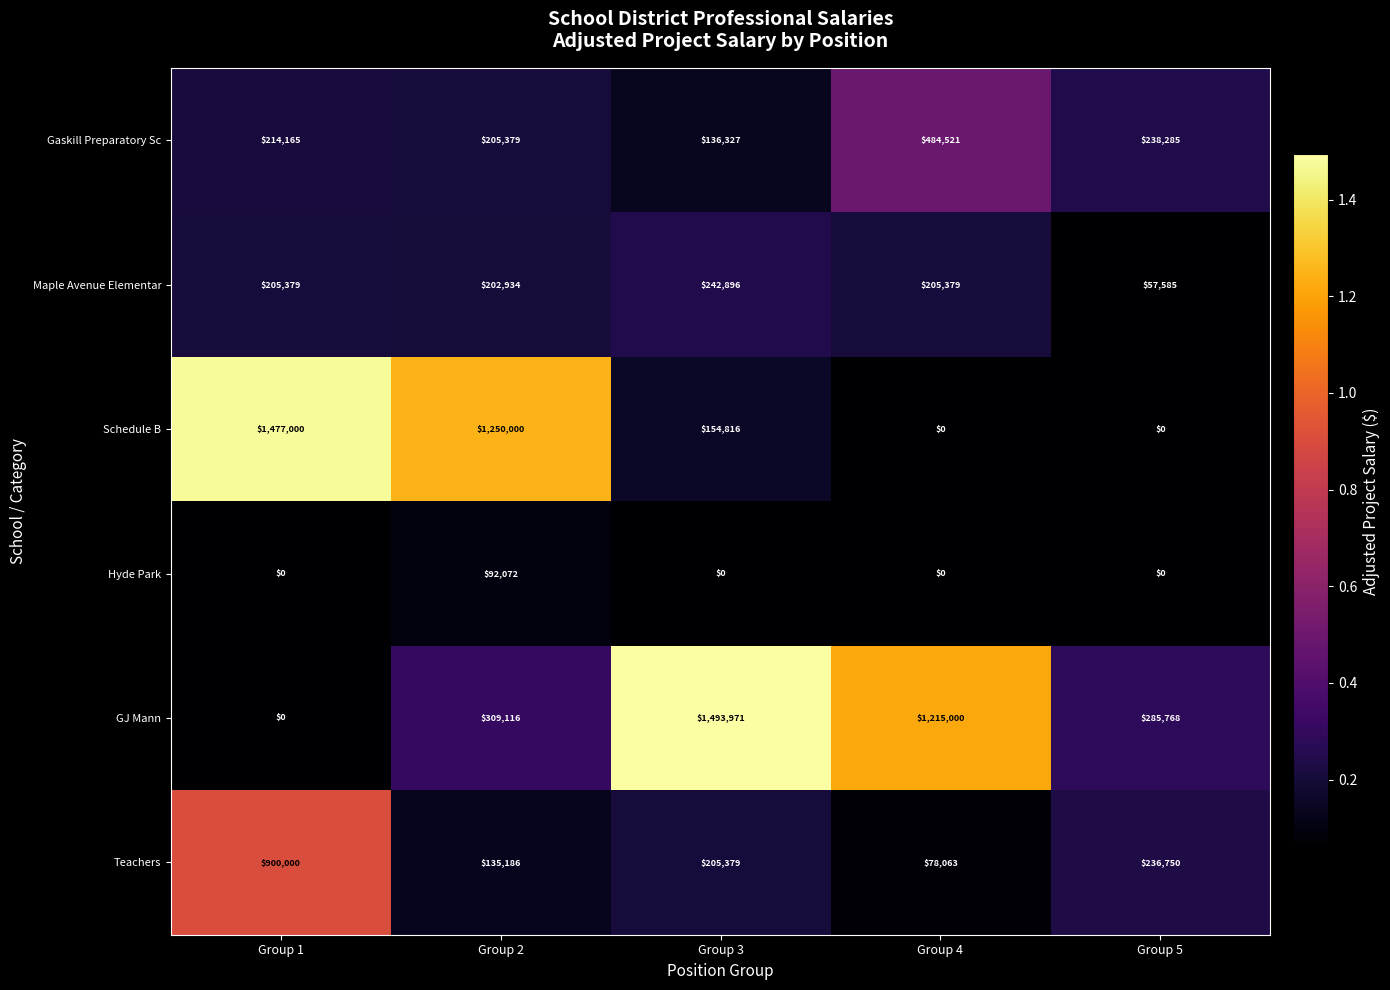

List the labels in order of GJ Mann value, smallest first.

Group 1, Group 5, Group 2, Group 4, Group 3